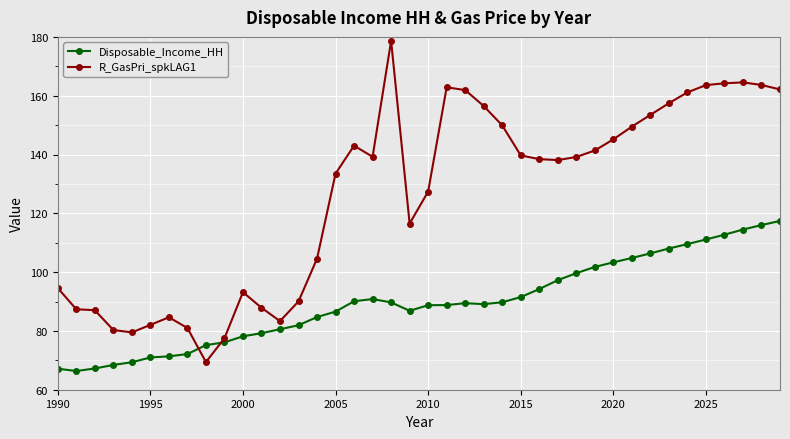

List the series in order of their overall mean, lowest first.

Disposable_Income_HH, R_GasPri_spkLAG1